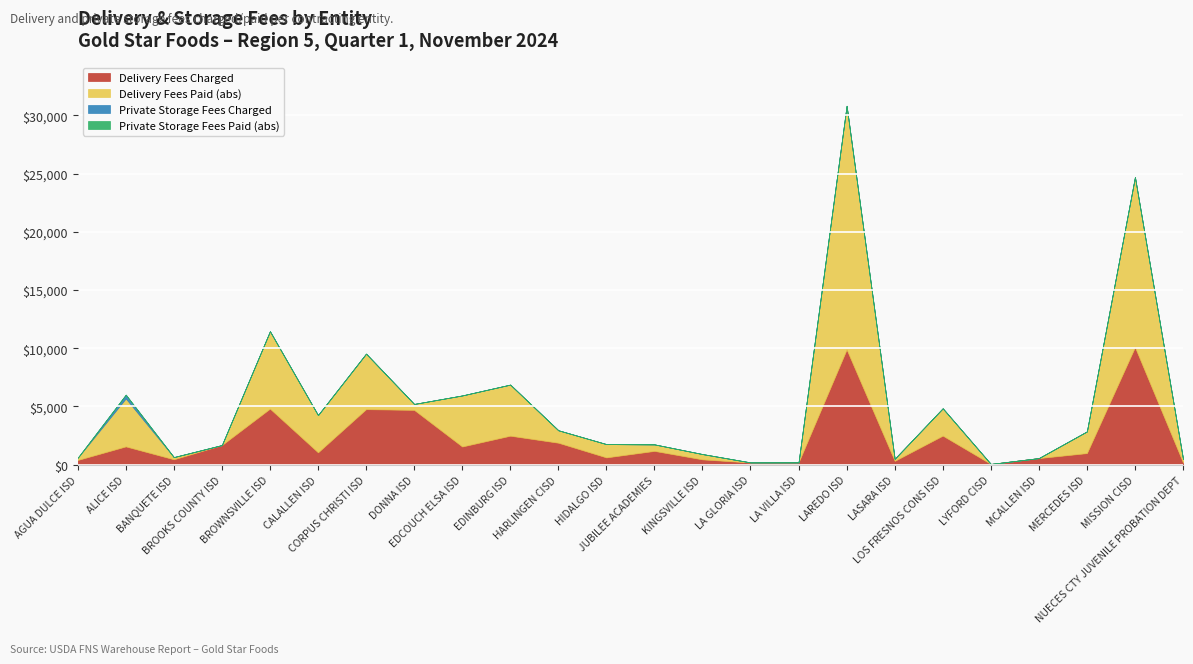

Rank the series by their maximum value, from highest to lowest.

Delivery Fees Paid (abs), Delivery Fees Charged, Private Storage Fees Charged, Private Storage Fees Paid (abs)